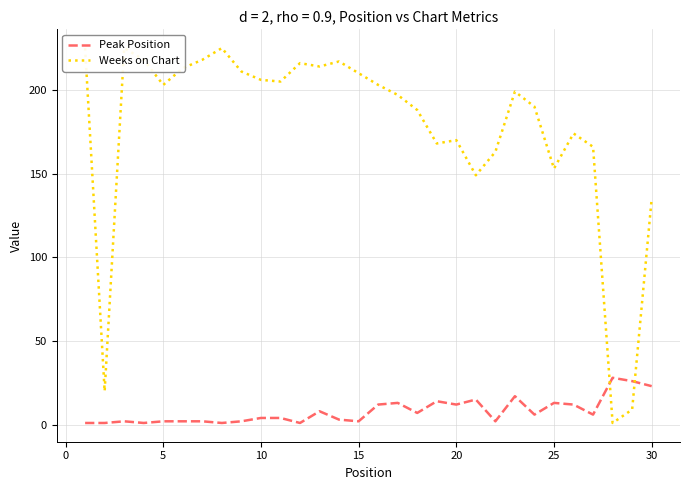

What is the minimum value shown in the chart?

1